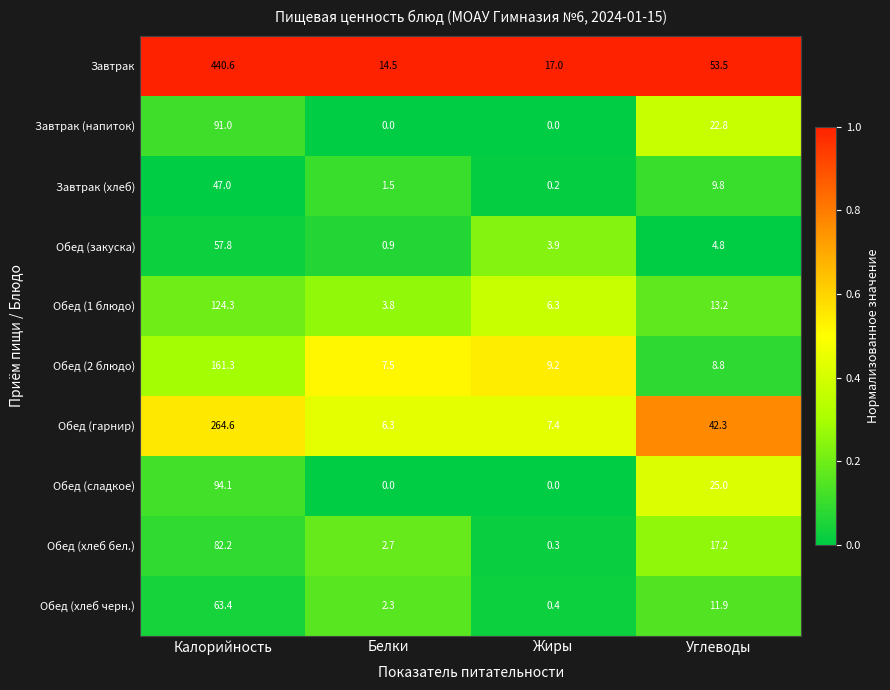

Which series has the largest range (max minus min)?

Завтрак